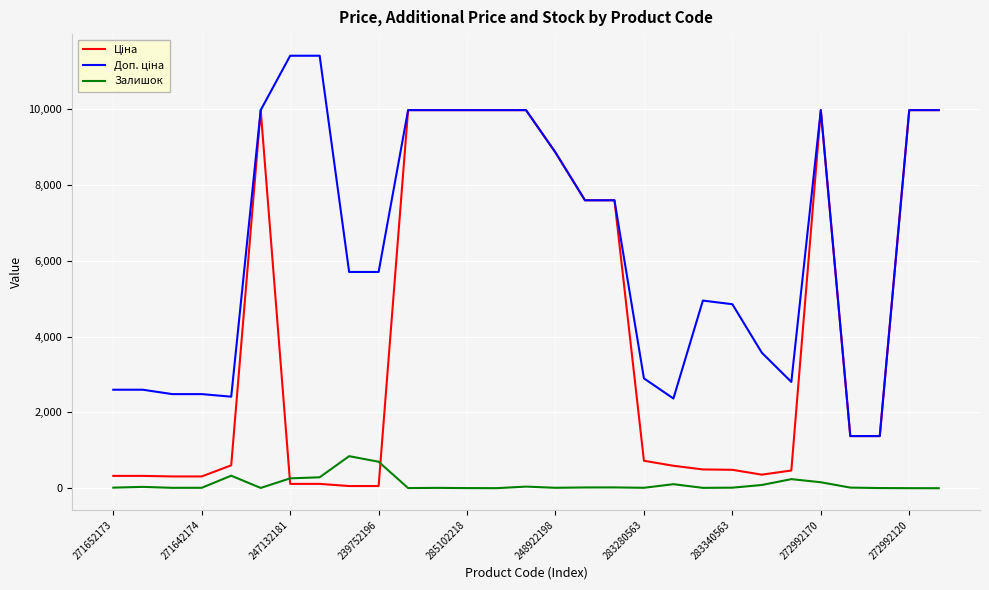

What is the maximum value shown in the chart?

11410.0